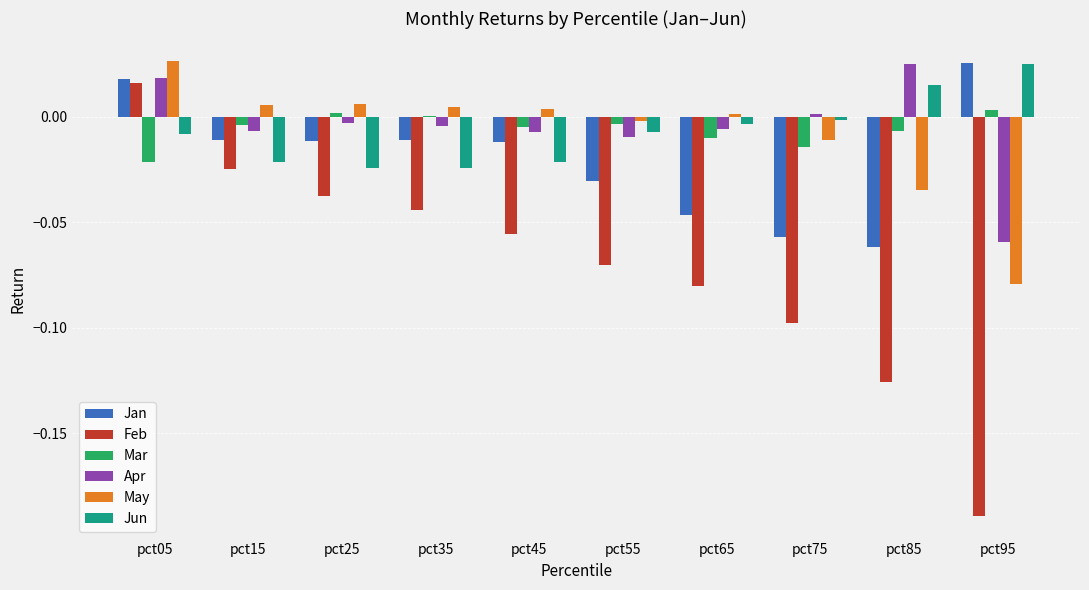

Is the value of Jan at pct65 greater than the value of Jun at pct85?

No